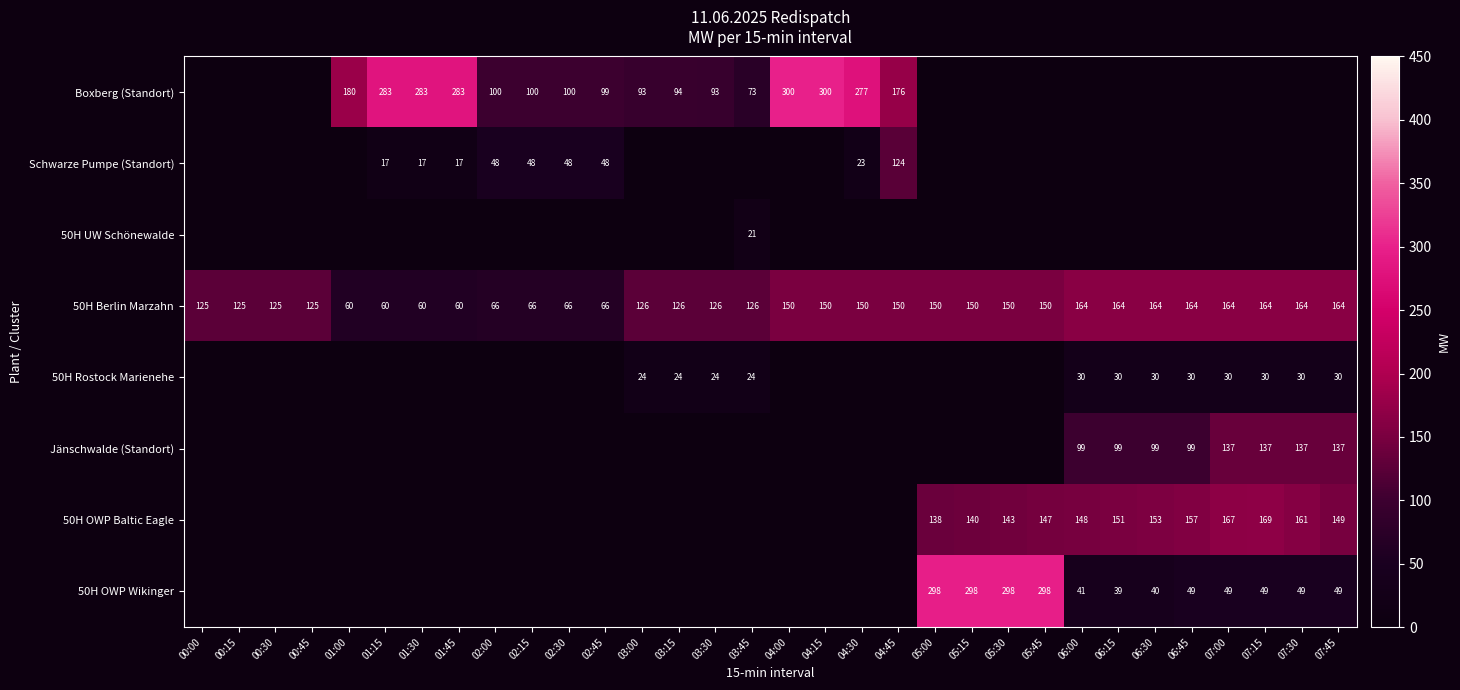

Which category has the highest value in the 50H OWP Wikinger series?

05:00